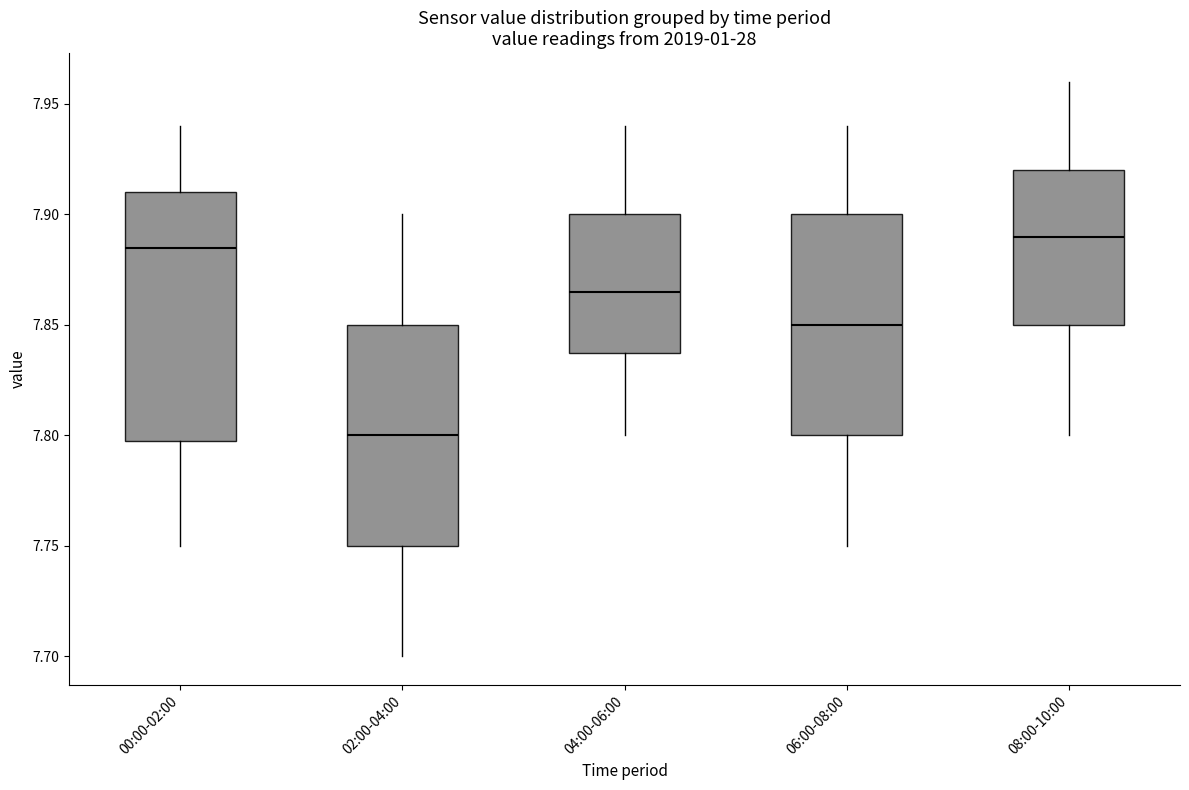

Comparing the boxes themselves (not the whiskers), which one is the tallest?

00:00-02:00